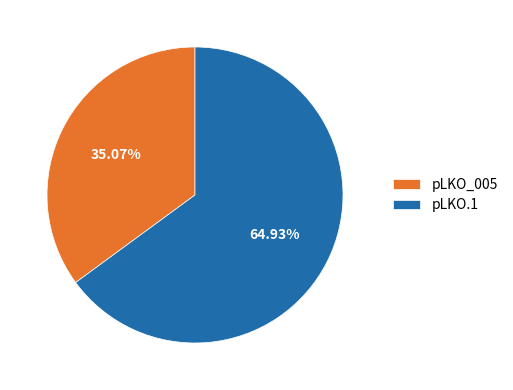

Count the number of slices in the pie.

2